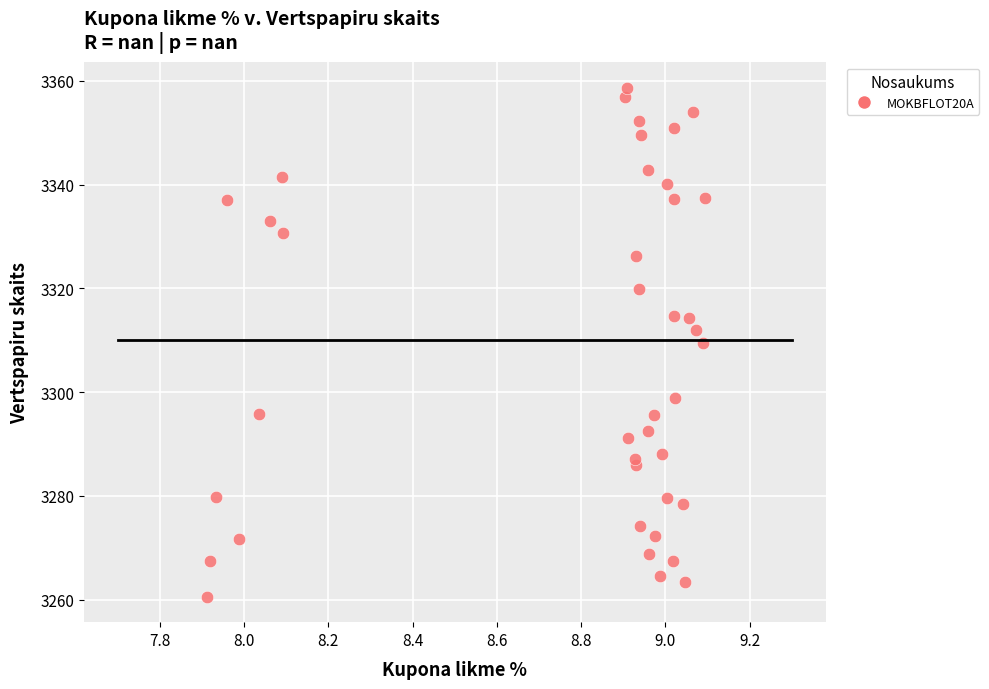

What is the range of Y values (max minus min)?

98.1